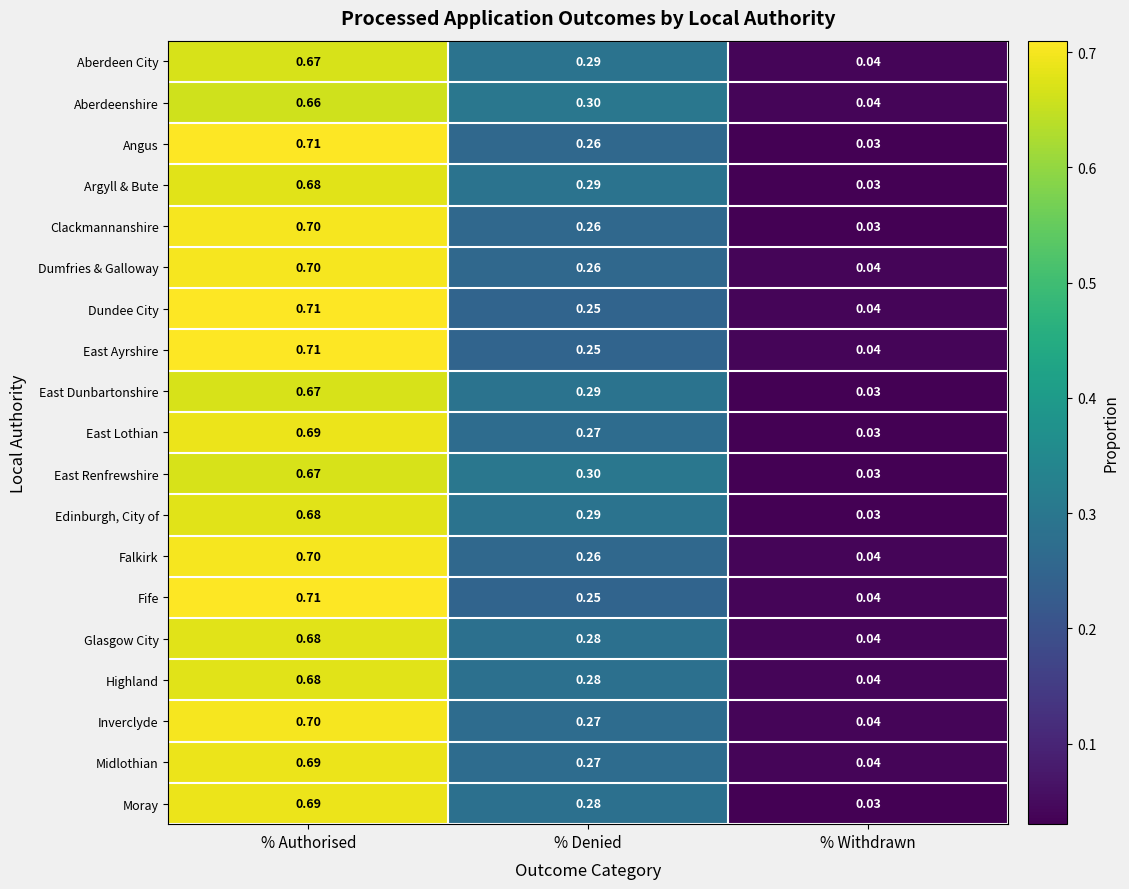

At which label is Fife closest to 0?

% Withdrawn